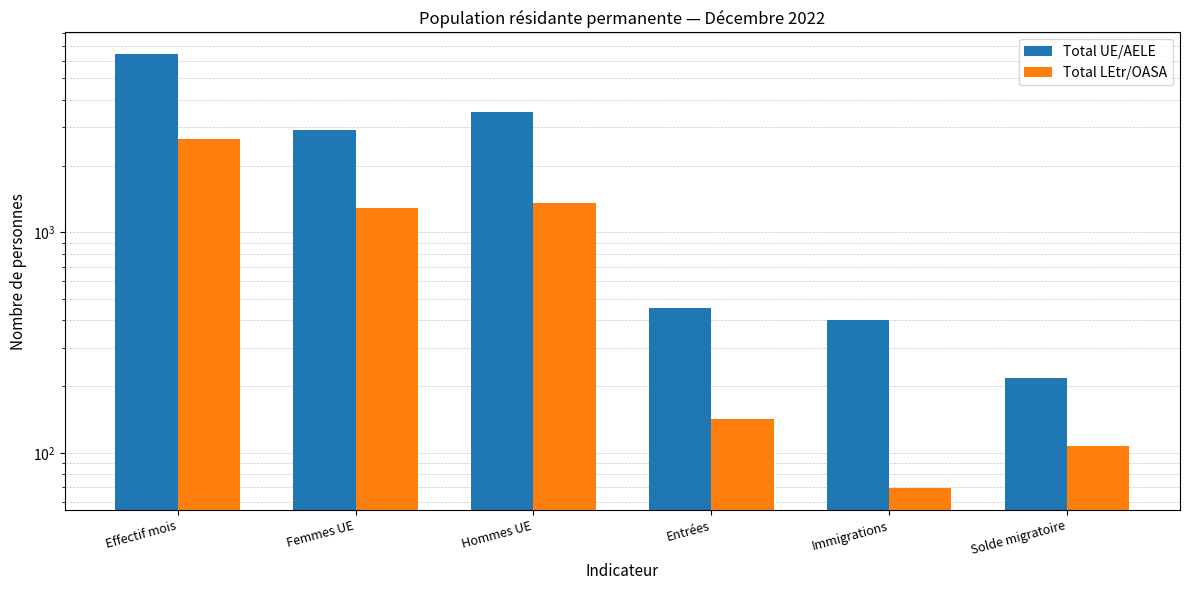

How many data points does each series have?

6